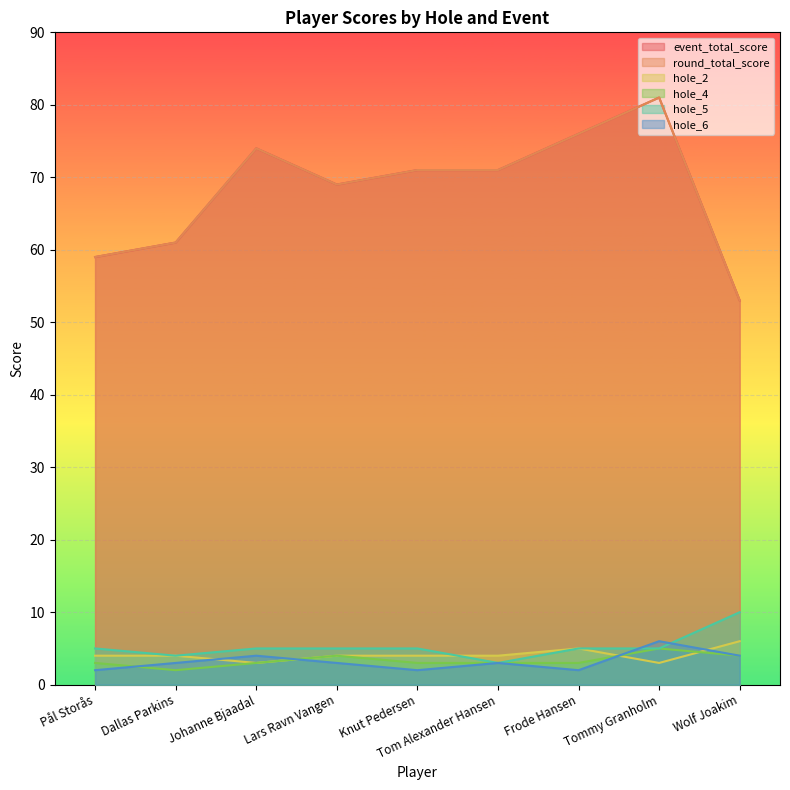

How many categories are shown in the chart?

9